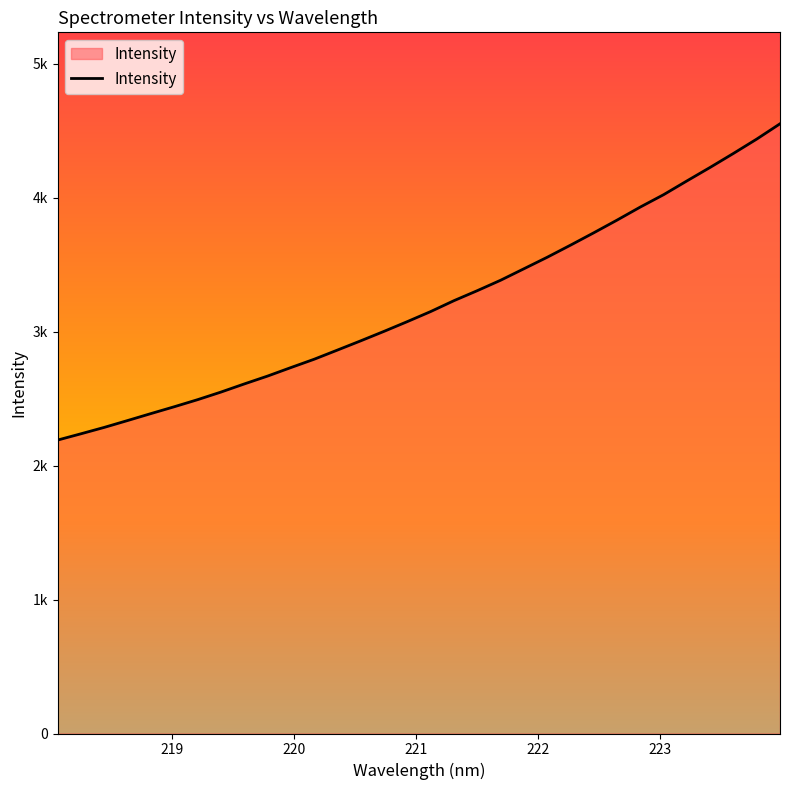

Does the chart have visible grid lines?

No